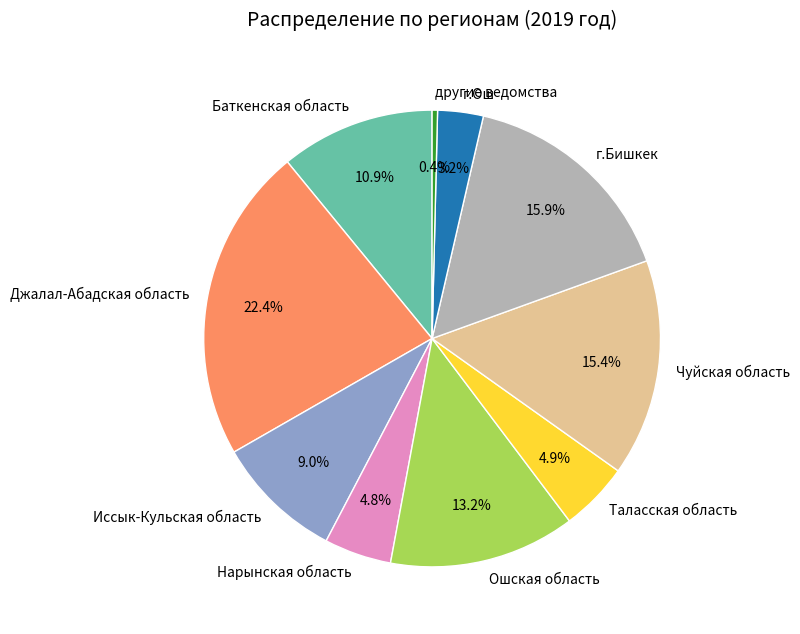

Does Таласская область account for over 50% of the chart?

No